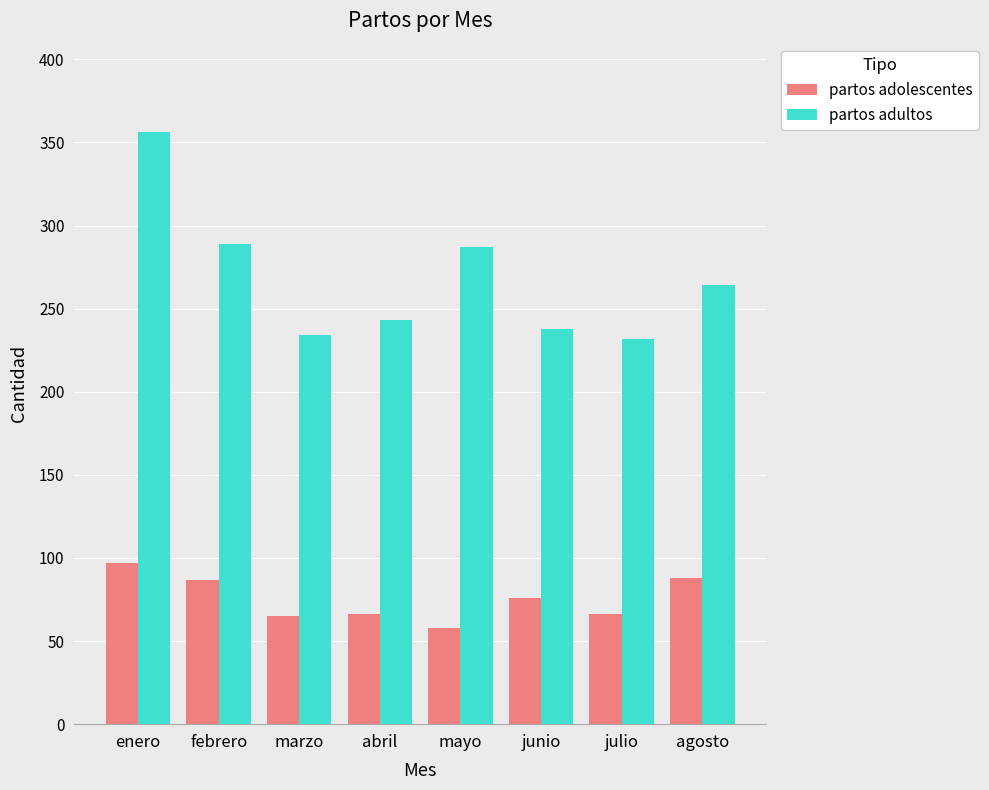

What is the highest value of the partos adultos series?

356